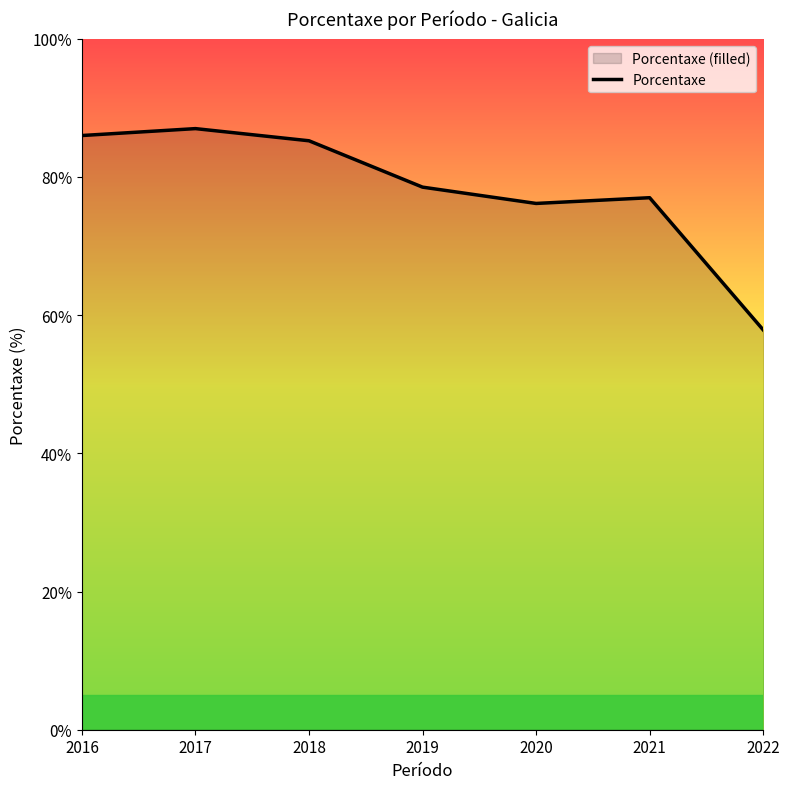

What is the value of the 4th point from the left?

78.5